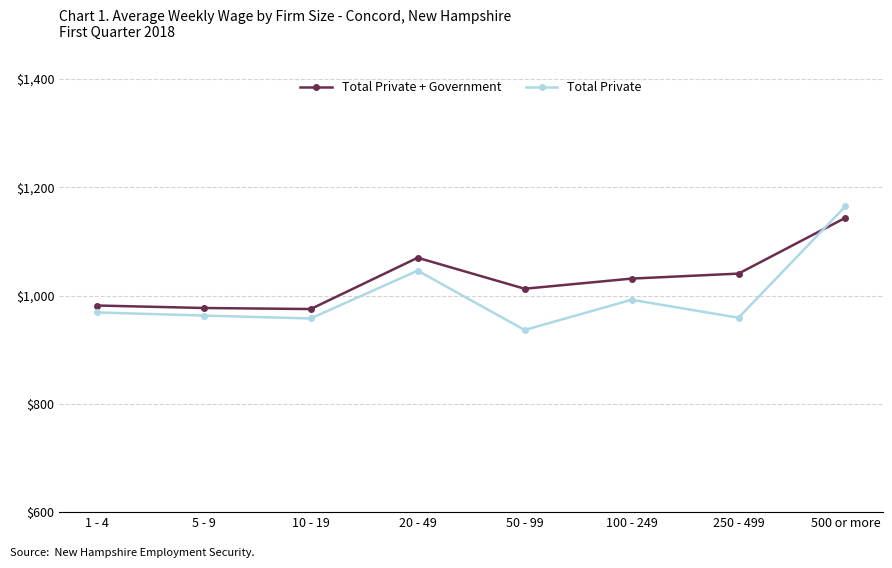

The value of Total Private + Government at 100 - 249 is 1031.2. True or false?

True